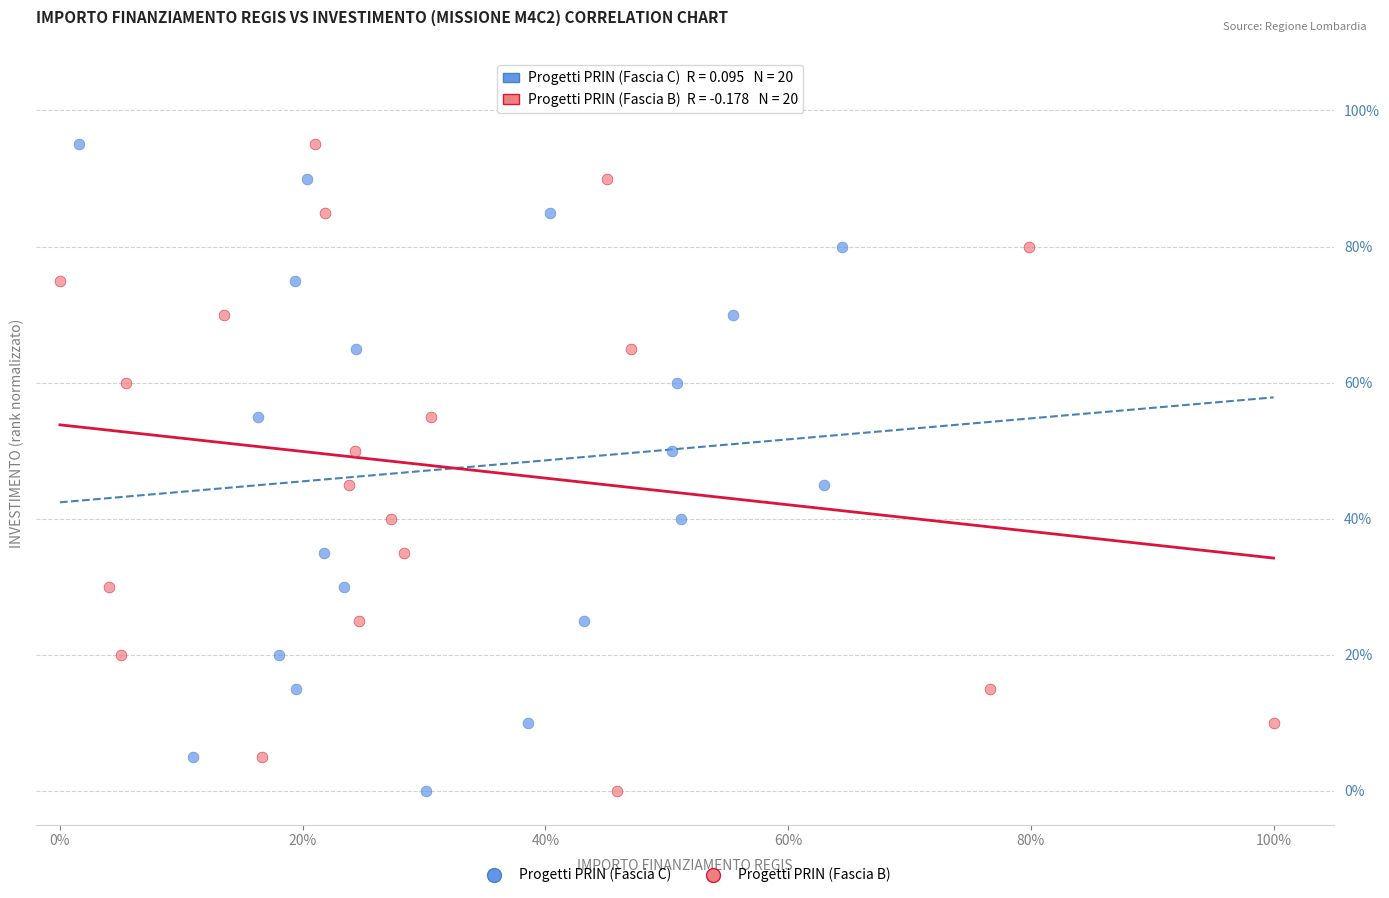

What are all the series names shown in the legend?

Progetti PRIN (Fascia C), Progetti PRIN (Fascia B)